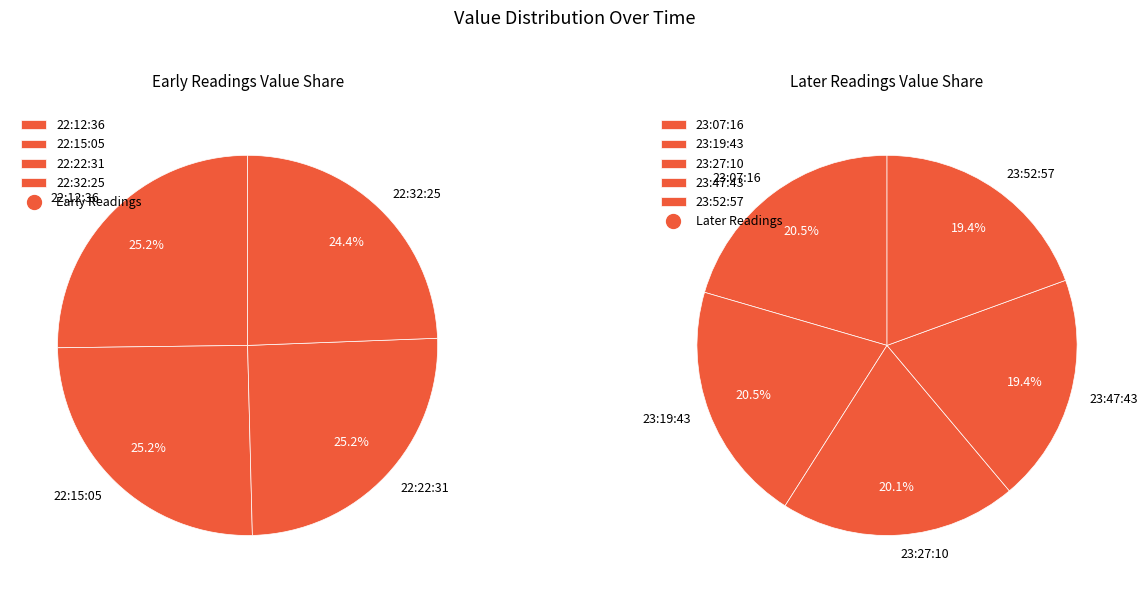

How many segments does this pie chart have?

9